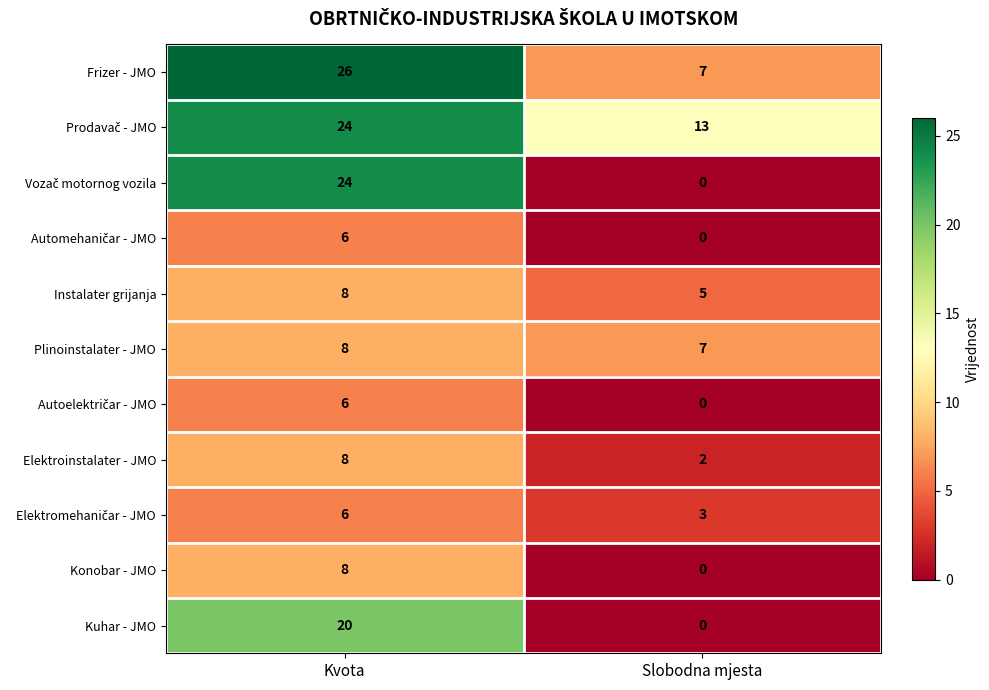

What is the average value of the Elektroinstalater - JMO series?

5